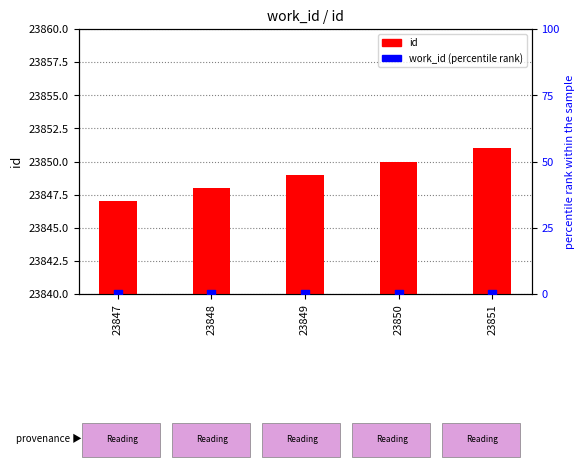

Which series has the largest total across all categories?

id